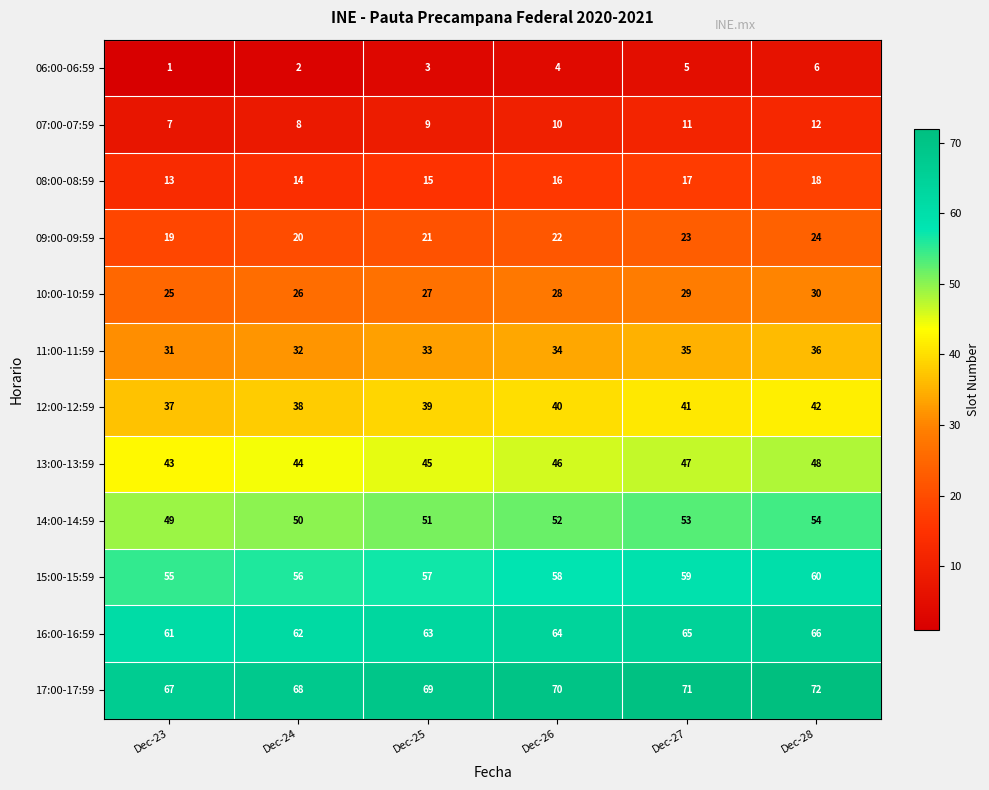

Rank the series at Dec-28 from lowest to highest value.

06:00-06:59, 07:00-07:59, 08:00-08:59, 09:00-09:59, 10:00-10:59, 11:00-11:59, 12:00-12:59, 13:00-13:59, 14:00-14:59, 15:00-15:59, 16:00-16:59, 17:00-17:59